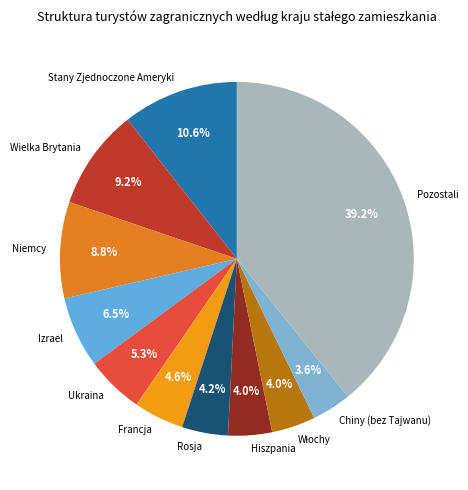

Combined, what portion of the pie is Pozostali and Ukraina?

44.5%